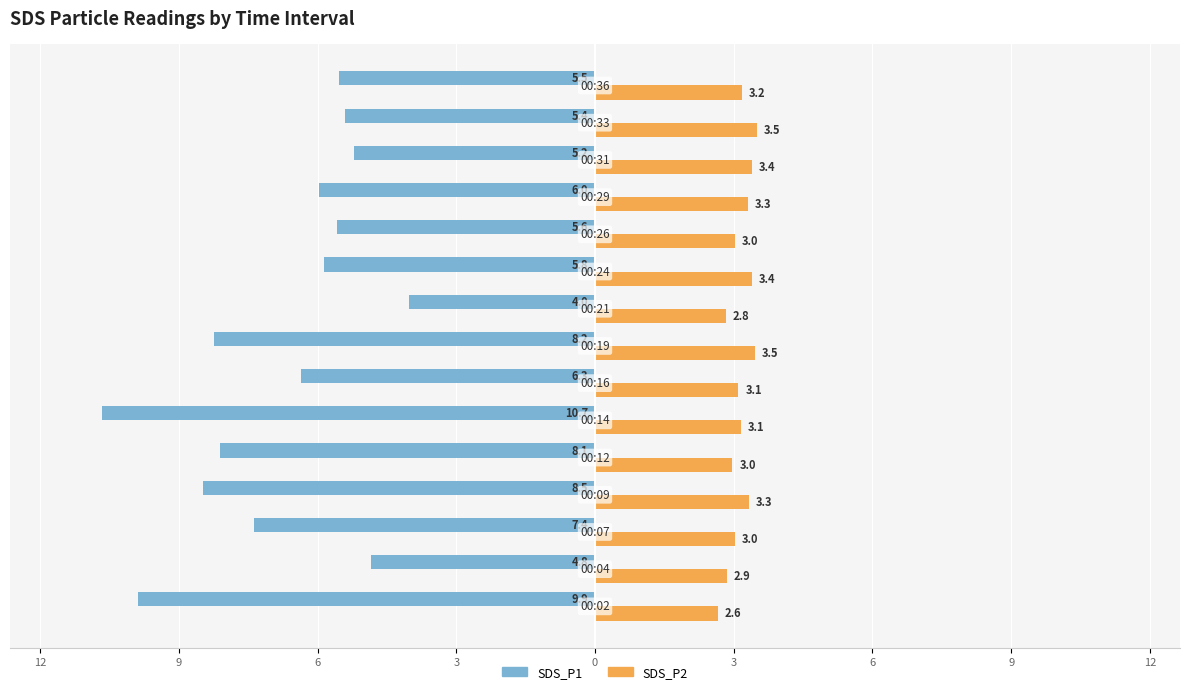

What is the maximum value for SDS_P2?

3.5